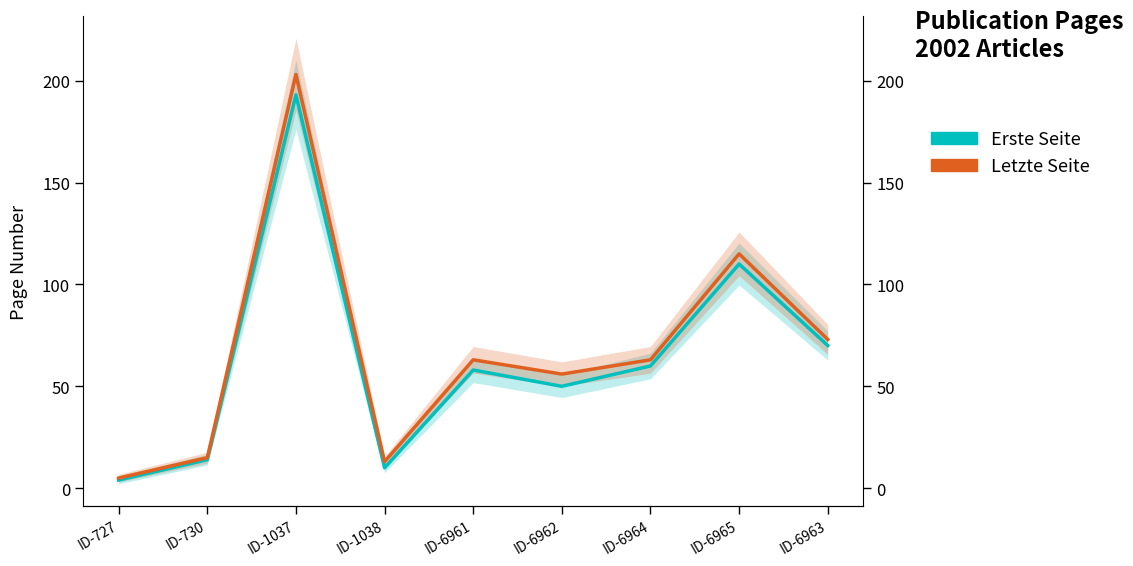

What is the difference between the maximum and minimum values in the Erste Seite series?

189